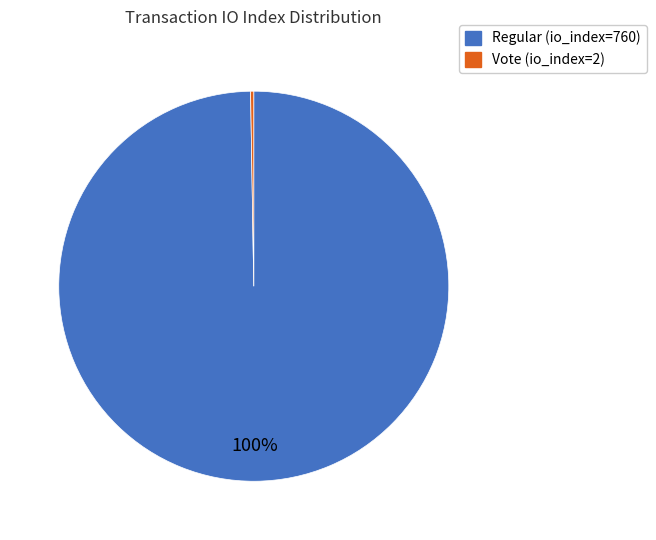

Does Regular (io_index=760) account for over 50% of the chart?

Yes